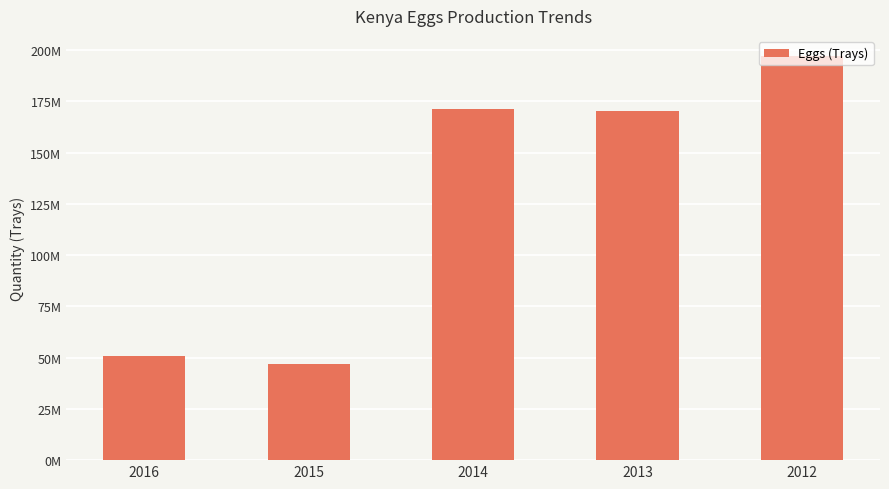

List the labels in order of value, largest first.

2012, 2014, 2013, 2016, 2015